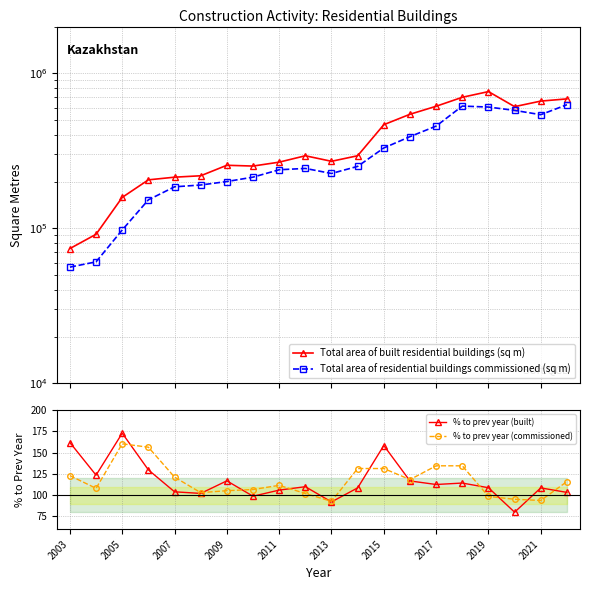

True or false: % to prev year (built) and % to prev year (commissioned) cross at least once.

True